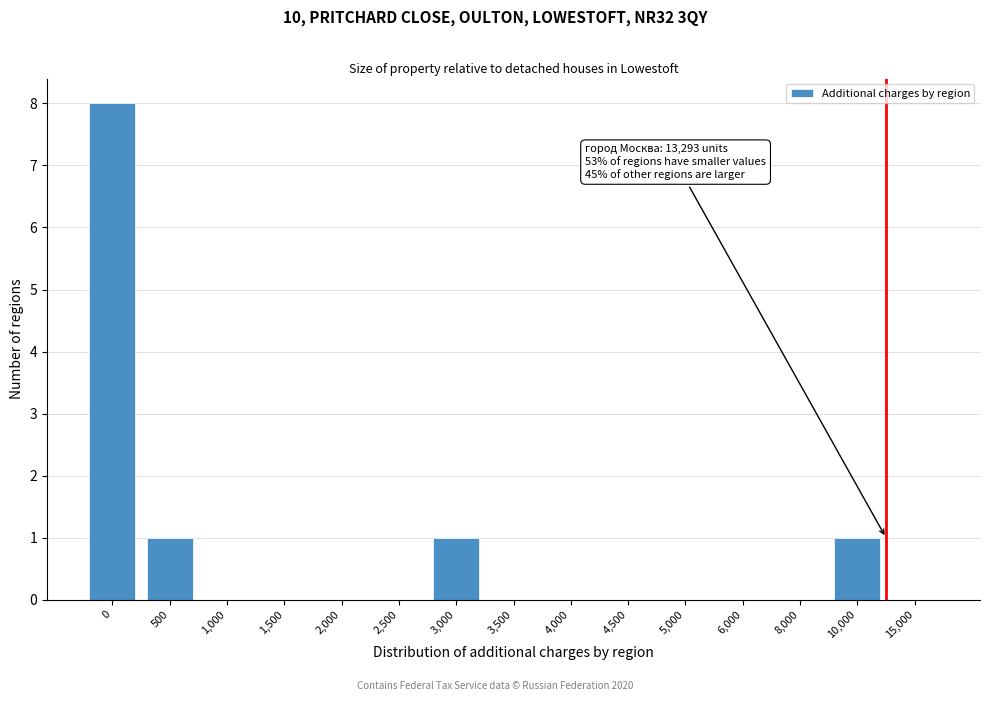

Reading left to right, what are all the values shown in this chart?

0=8	500=1	1,000=0	1,500=0	2,000=0	2,500=0	3,000=1	3,500=0	4,000=0	4,500=0	5,000=0	6,000=0	8,000=0	10,000=1	15,000=0